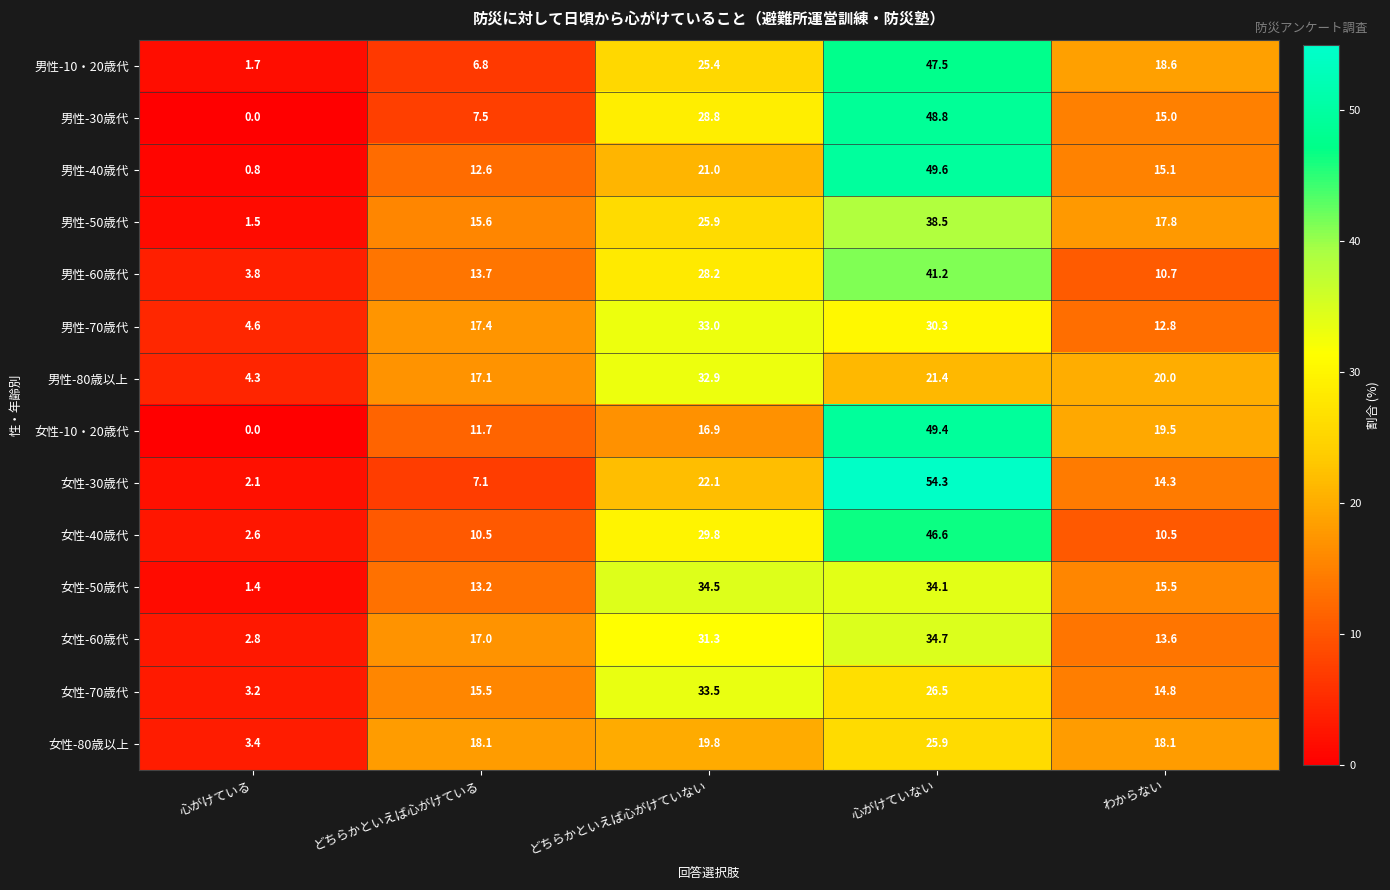

The value of 女性-50歳代 at どちらかといえば心がけている is 19.9. True or false?

False